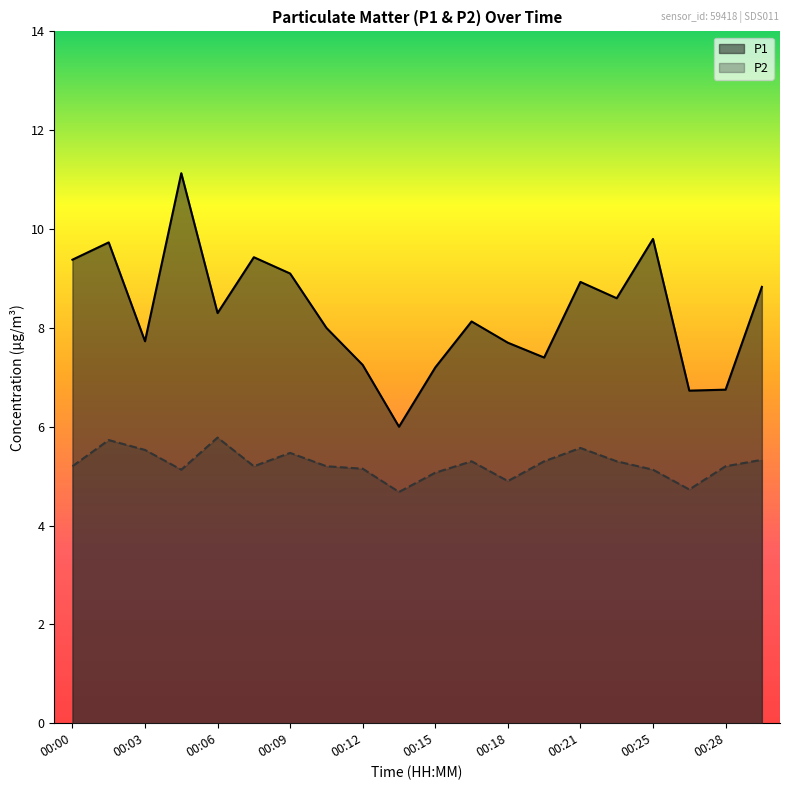

What are all the series names shown in the legend?

P1, P2